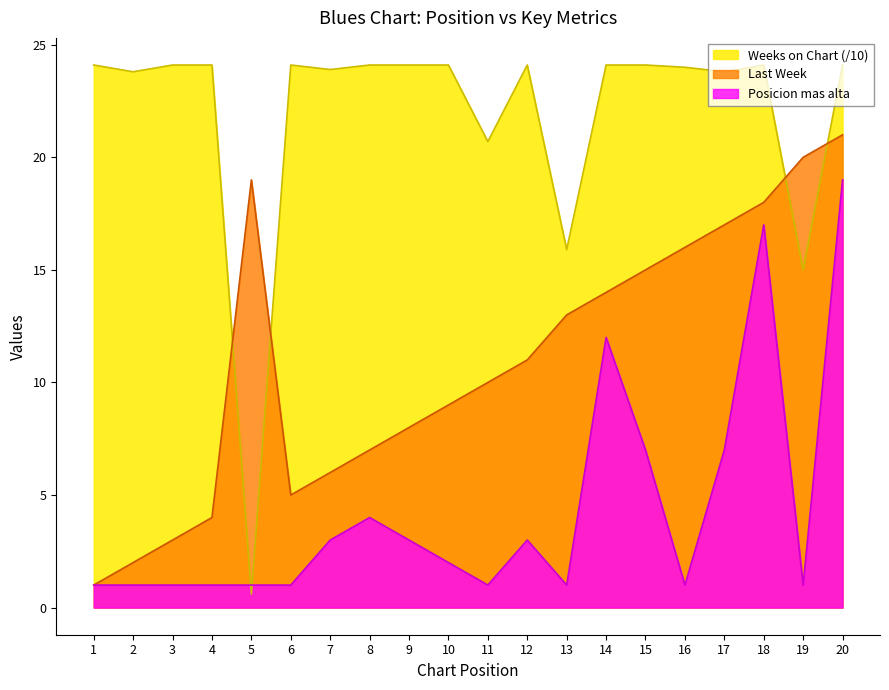

At which category is the sum across all series the highest?

20